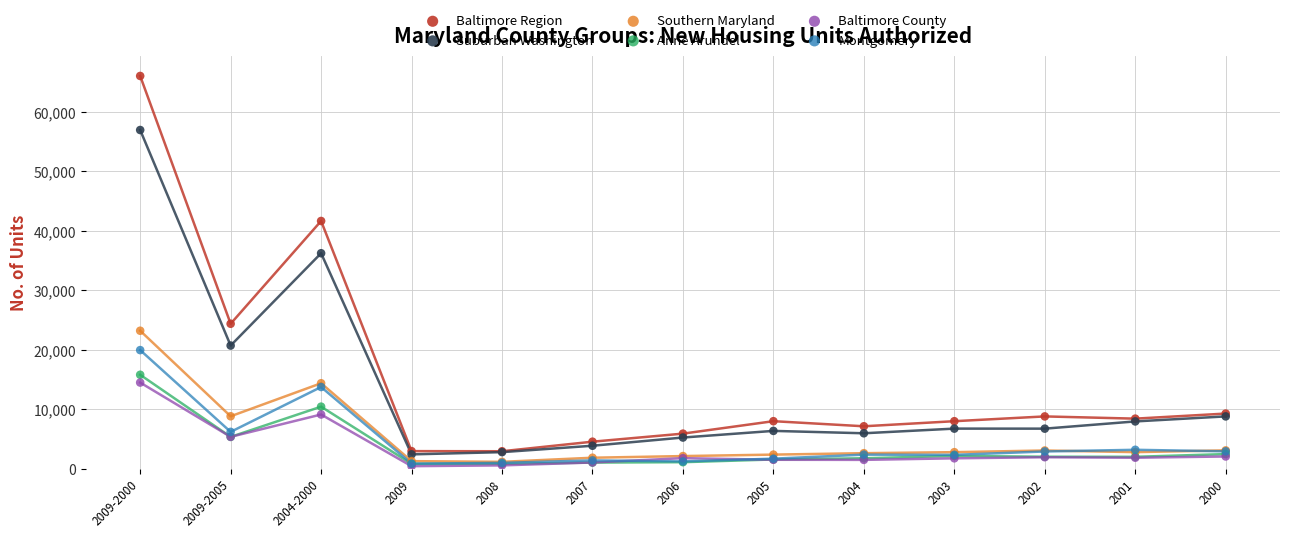

Which series reaches the maximum Y coordinate?

Baltimore Region